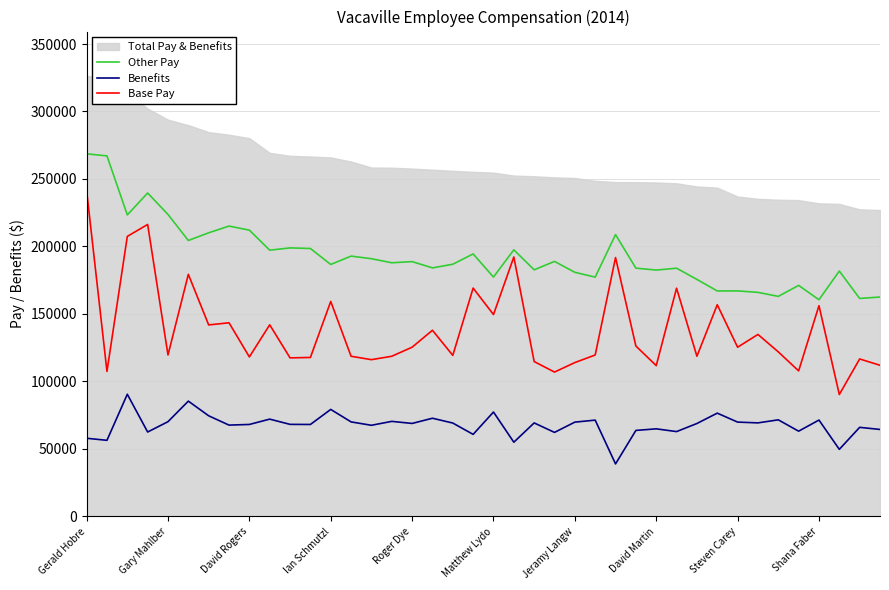

What is the sum of all Benefits values?

2707370